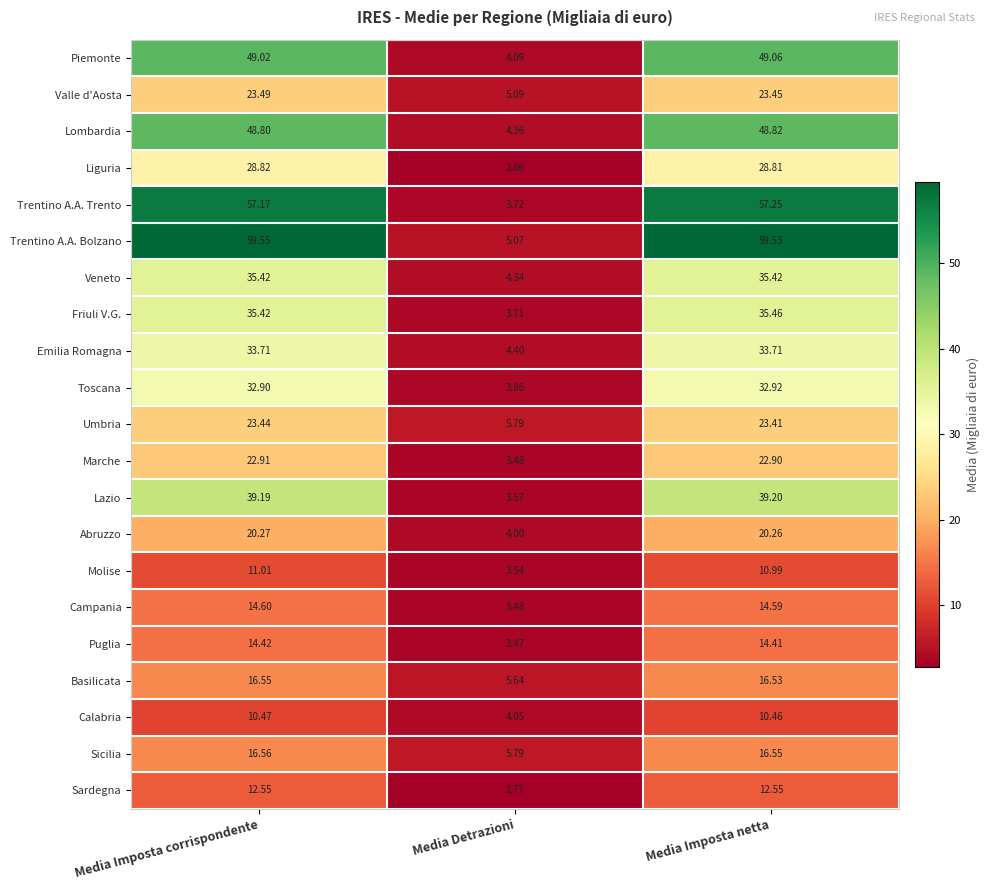

Which category has the highest value in the Piemonte series?

Media Imposta netta